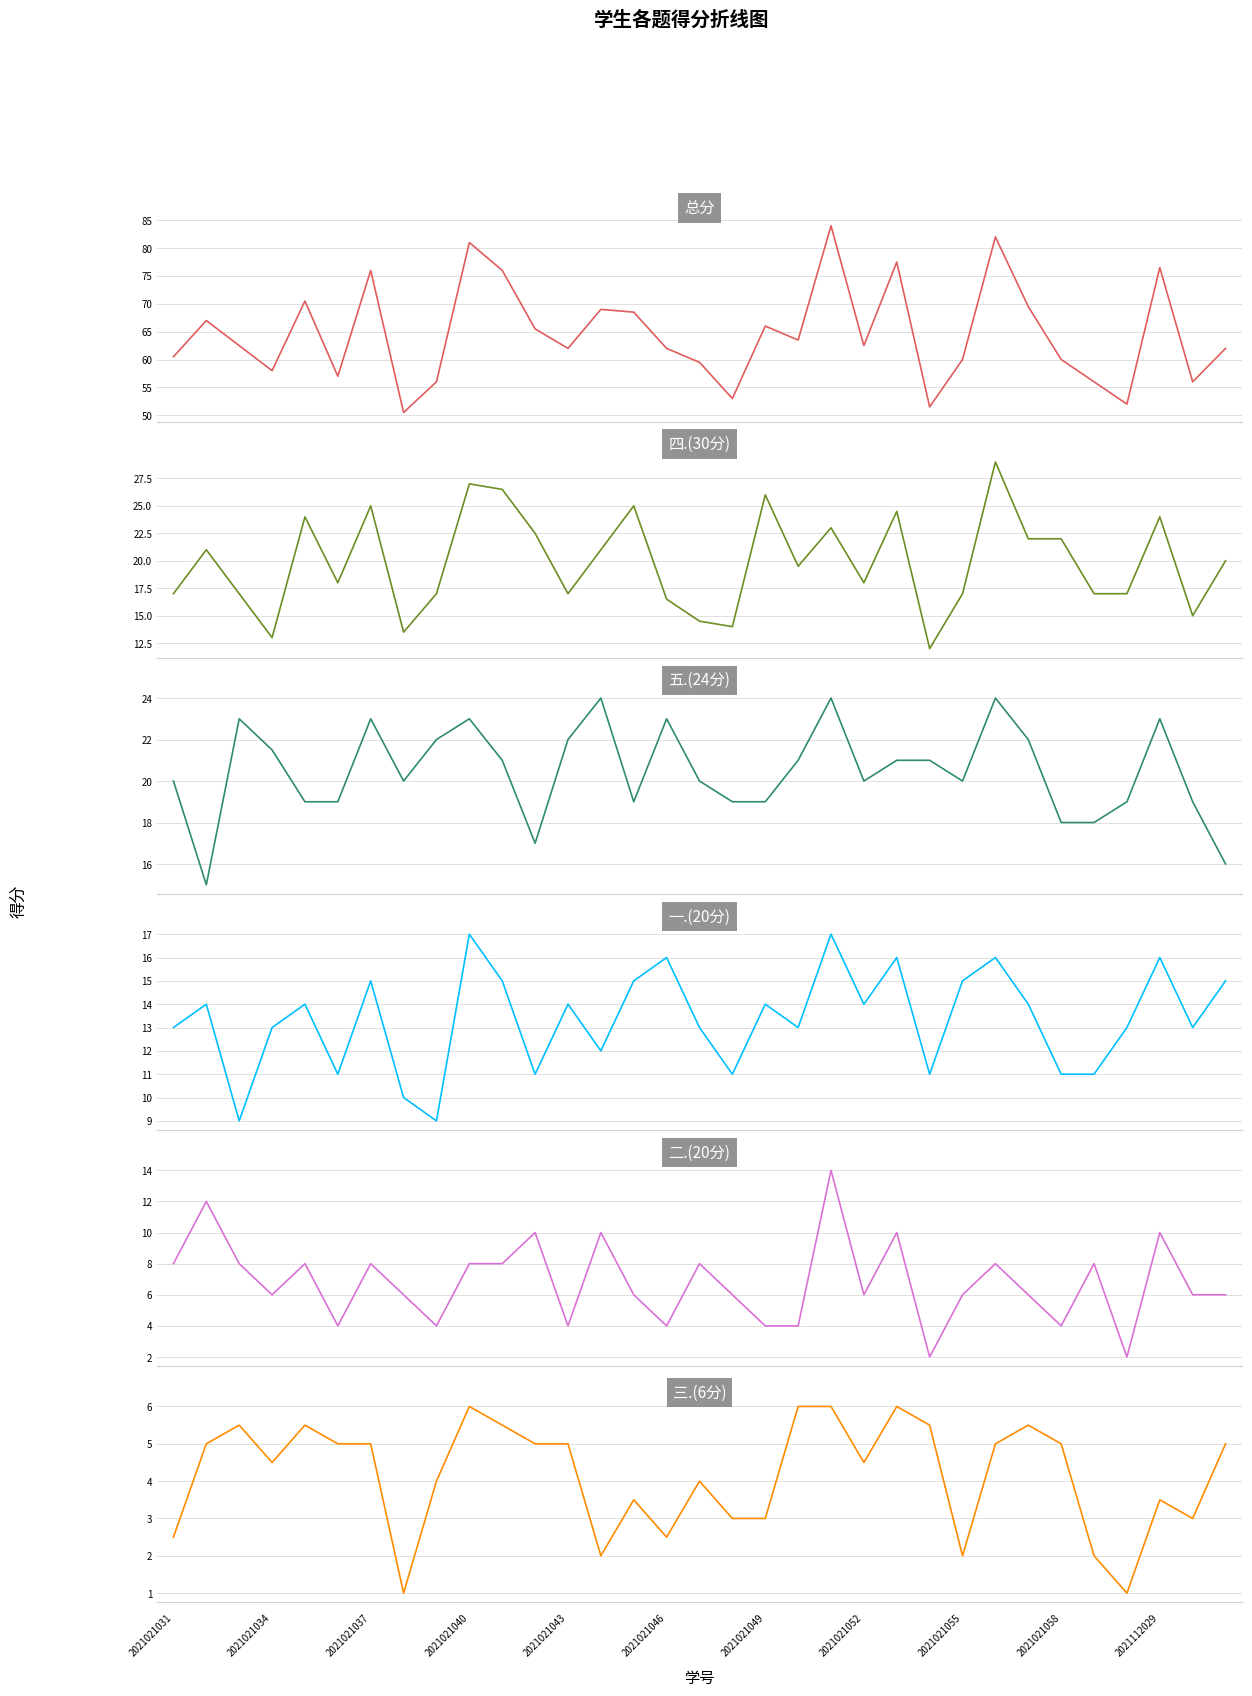

True or false: 总分 and 五.(24分) cross at least once.

False